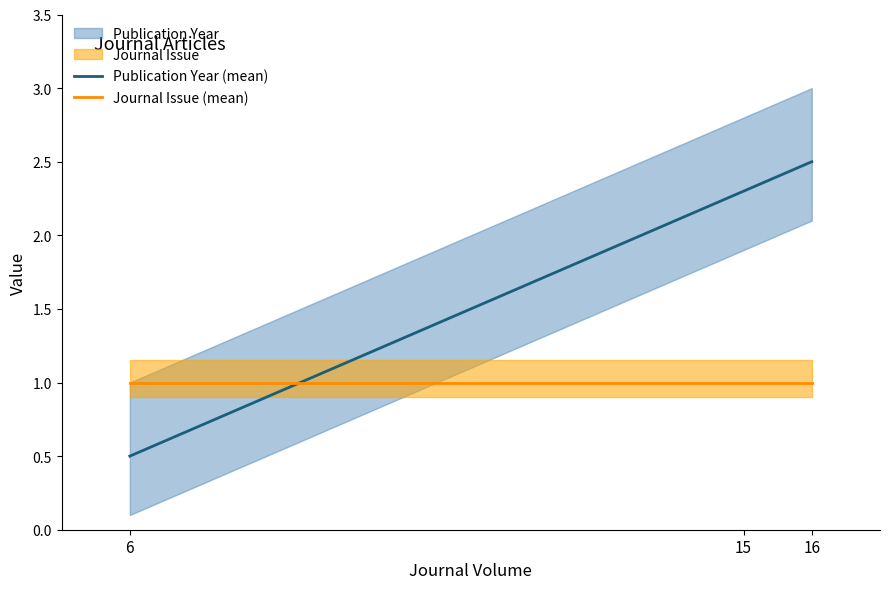

Reading left to right, extract all data points from this chart.

Publication Year (mean): 6=0.5	15=2.3	16=2.5
Journal Issue (mean): 6=1.0	15=1.0	16=1.0